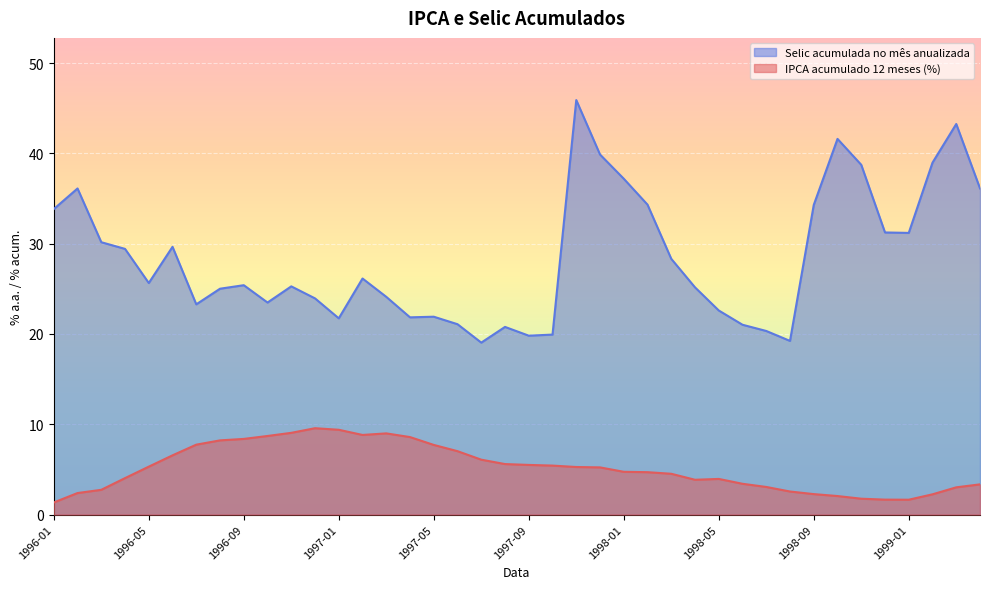

What is the average value of the IPCA acumulado 12 meses series?

5.2